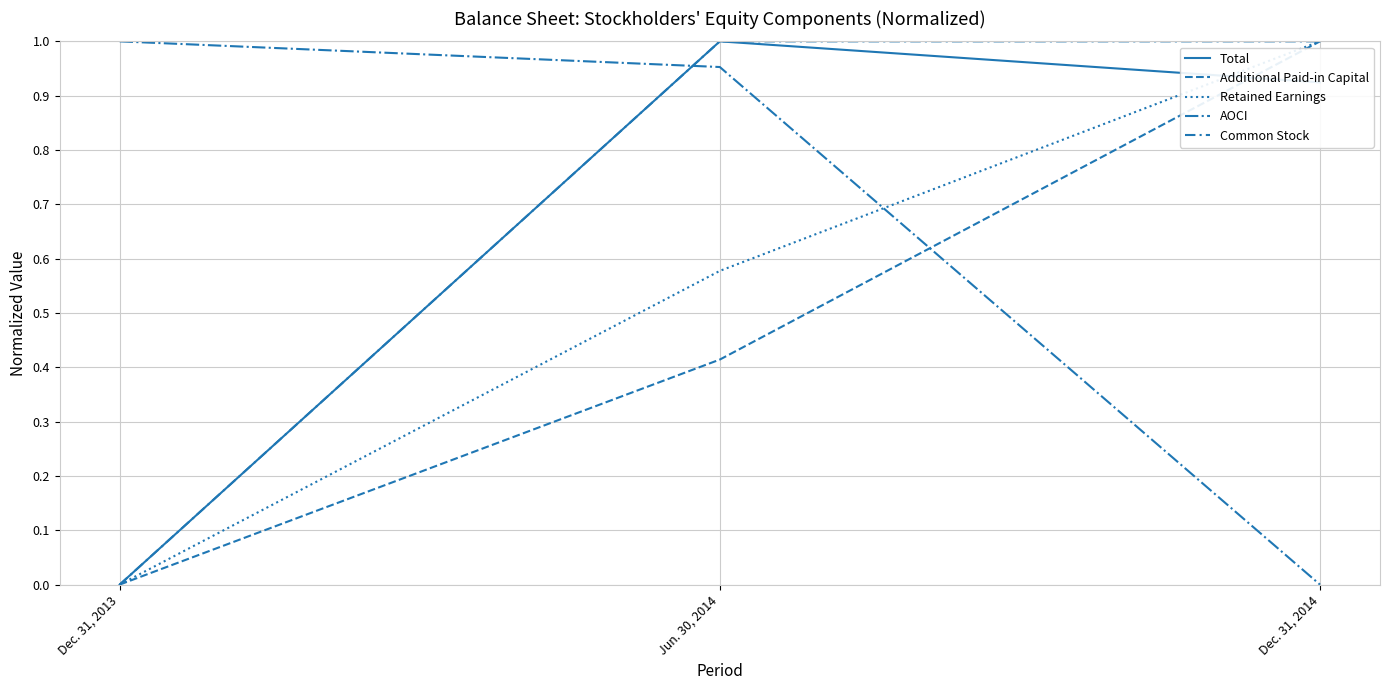

Is this an area chart (filled region under the line)?

No